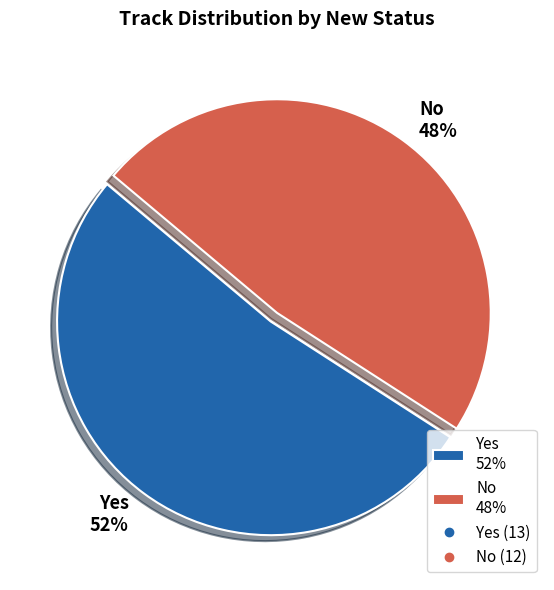

Is the sum of Yes 52% and No 48% greater than half?

Yes